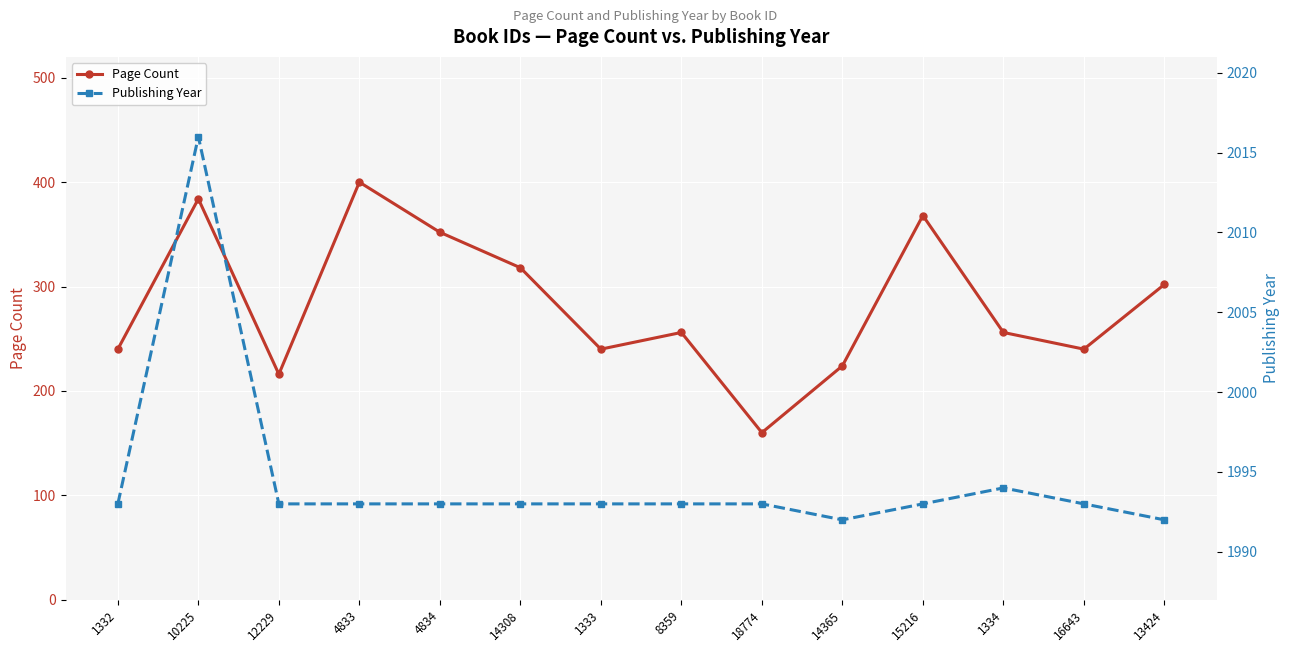

What is the difference between the second highest and minimum values in the Publishing Year series?

2